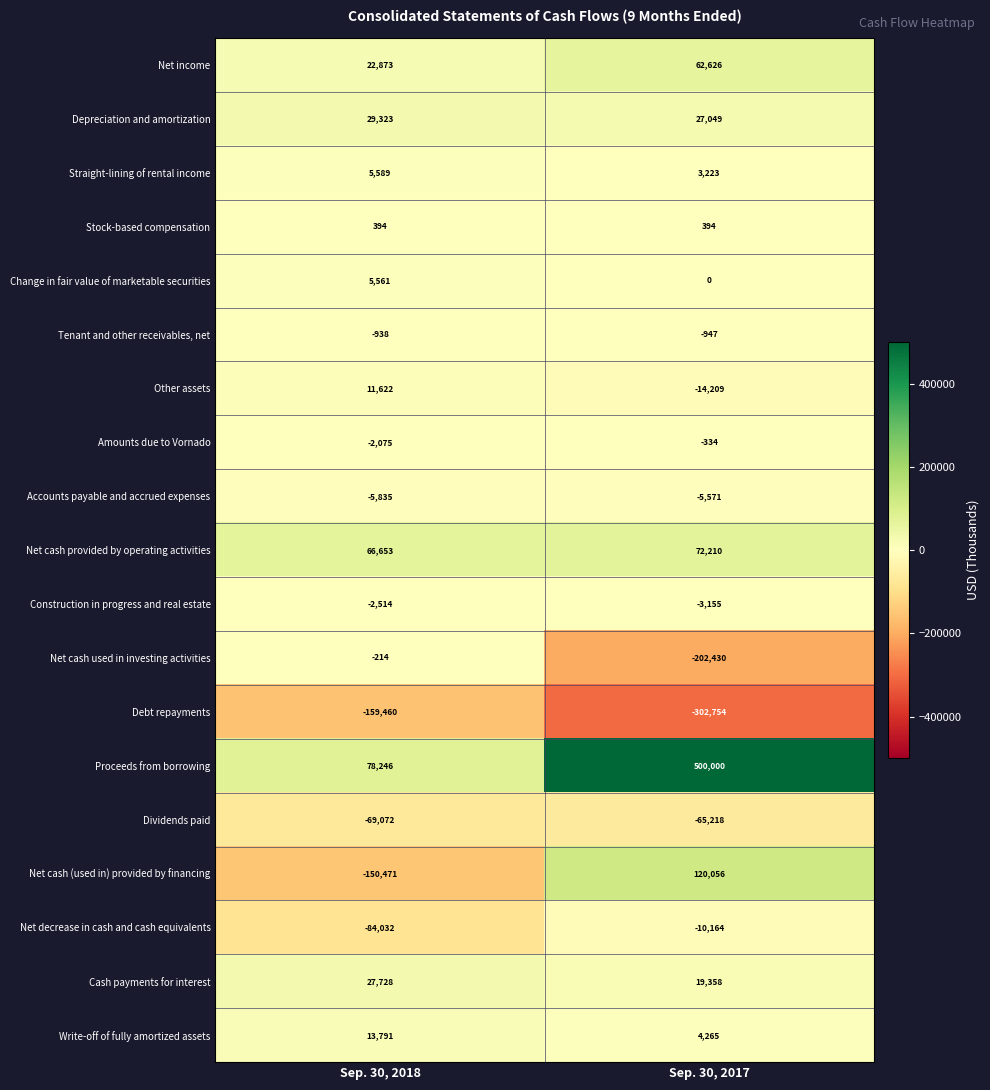

What is the approximate value of Debt repayments at Sep. 30, 2018, to the nearest 100?

-159500